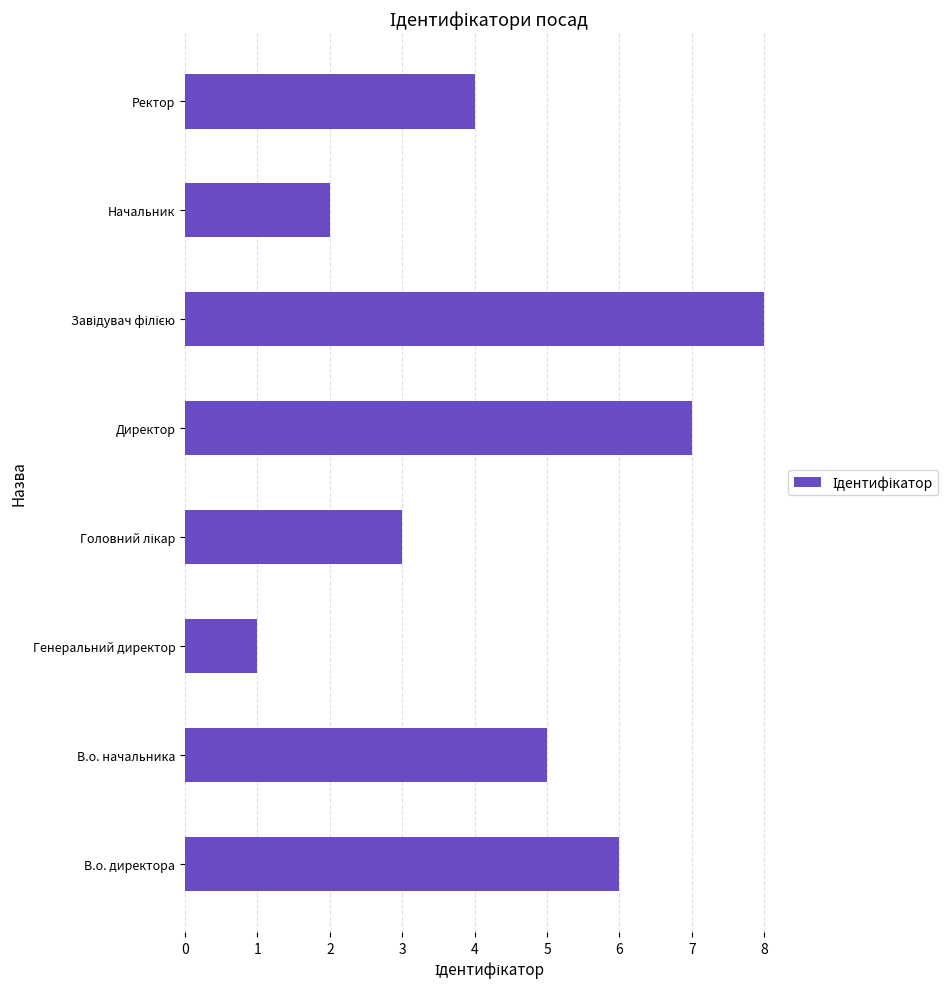

Between Директор and В.о. начальника, which is larger?

Директор